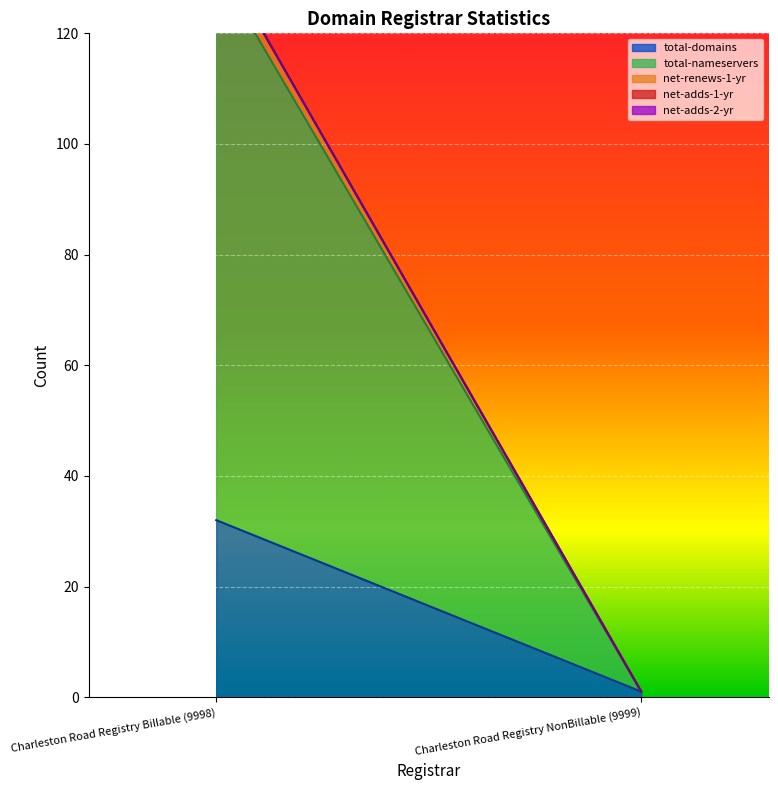

What is the average value of the net-renews-1-yr series?

2